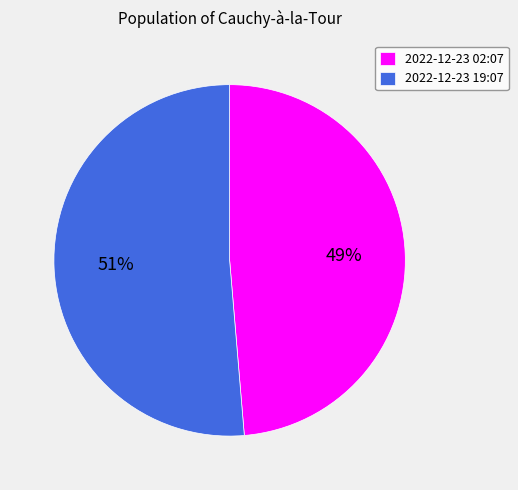

Rank the categories by value from highest to lowest.

2022-12-23 19:07, 2022-12-23 02:07